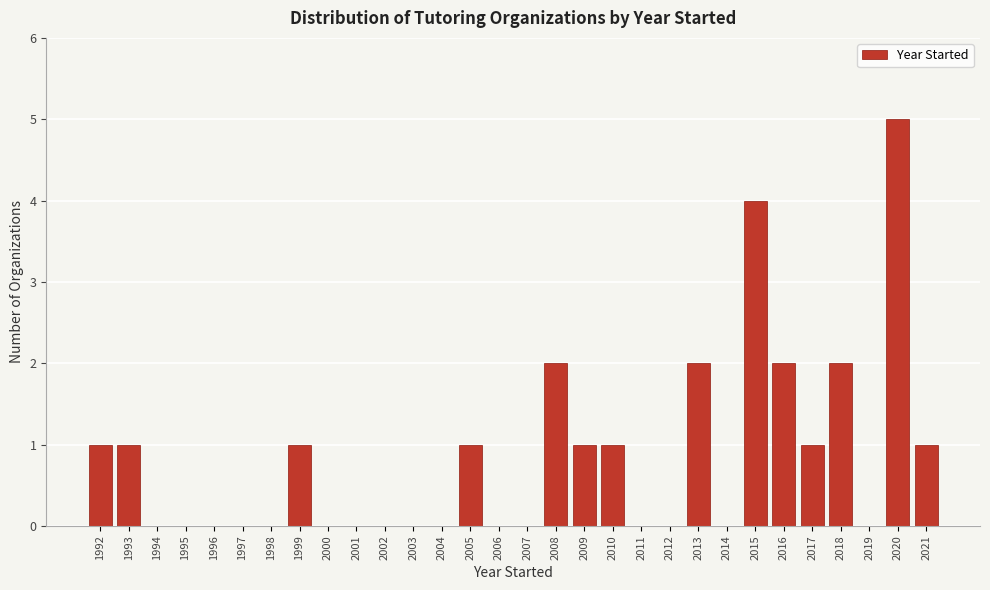

Reading left to right, extract all data points from this chart.

1992=1	1993=1	1994=0	1995=0	1996=0	1997=0	1998=0	1999=1	2000=0	2001=0	2002=0	2003=0	2004=0	2005=1	2006=0	2007=0	2008=2	2009=1	2010=1	2011=0	2012=0	2013=2	2014=0	2015=4	2016=2	2017=1	2018=2	2019=0	2020=5	2021=1